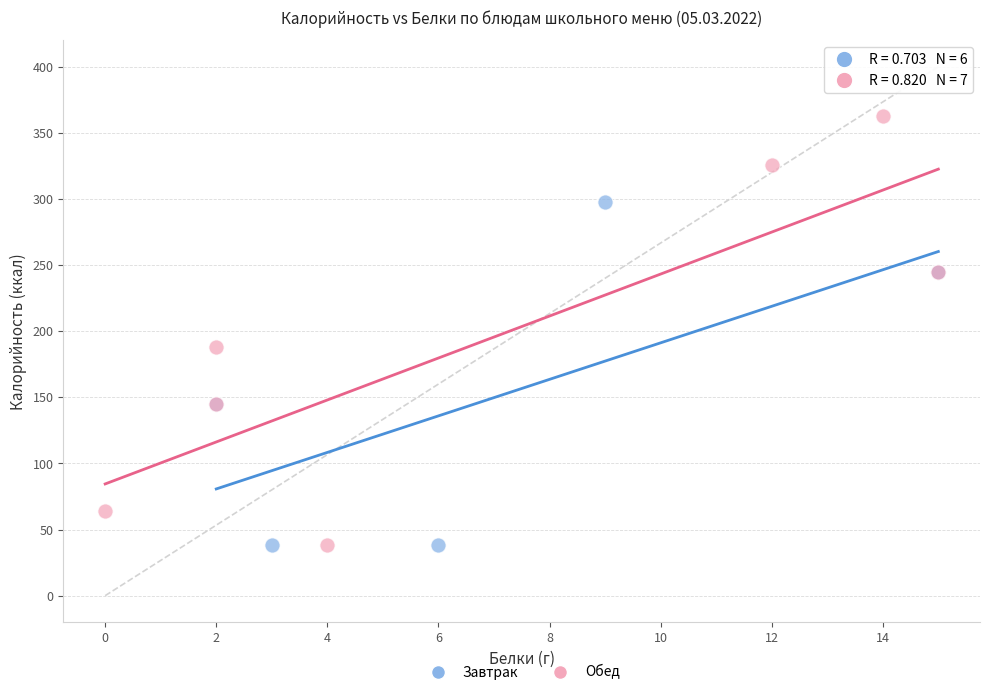

Which series has the largest Y range (max minus min)?

Обед